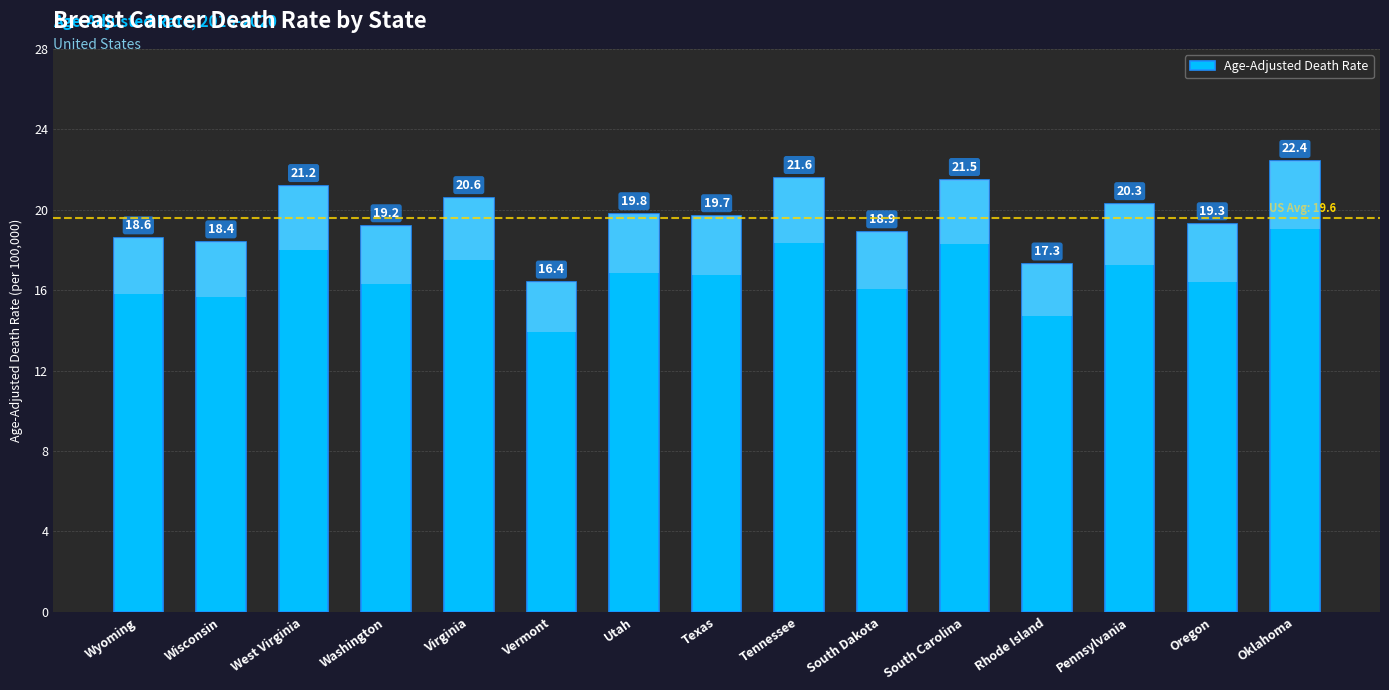

List the labels in order of value, largest first.

Oklahoma, Tennessee, South Carolina, West Virginia, Virginia, Pennsylvania, Utah, Texas, Oregon, Washington, South Dakota, Wyoming, Wisconsin, Rhode Island, Vermont